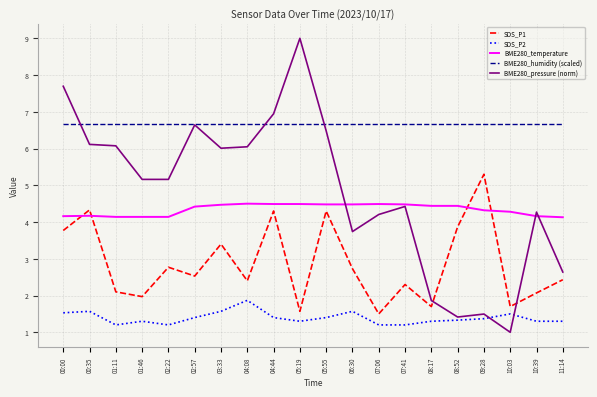

True or false: SDS_P2 and BME280_humidity (scaled) cross at least once.

False